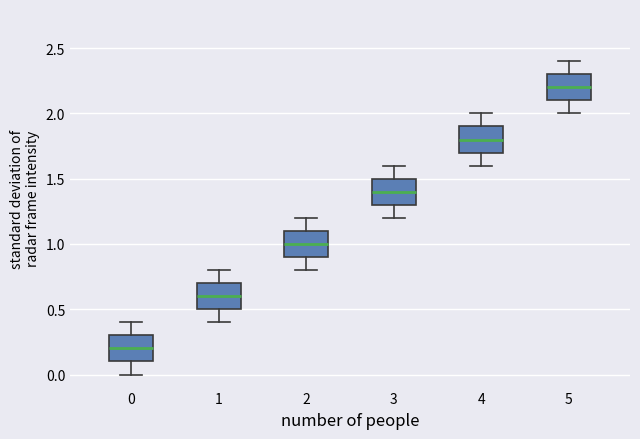

Which box has the lowest median line?

0